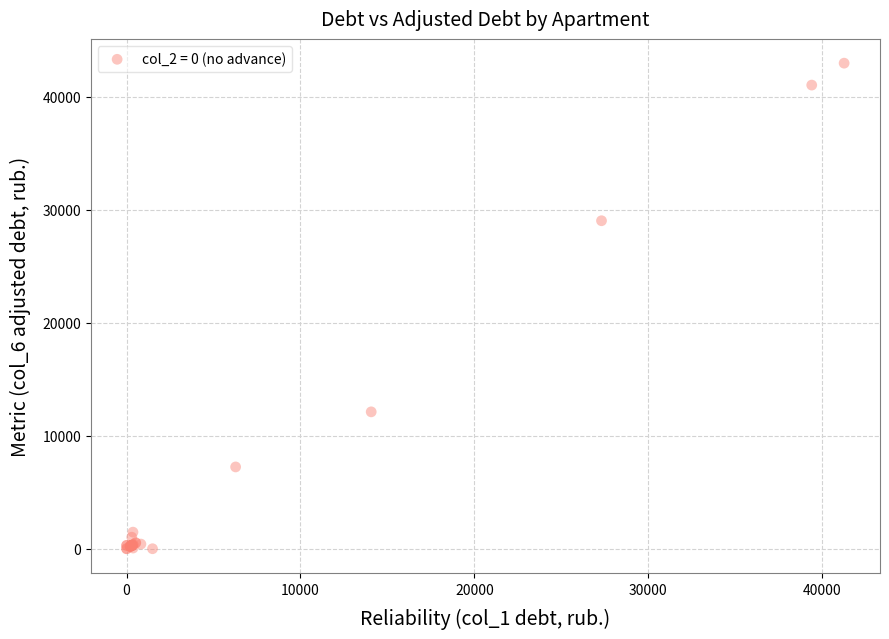

What Y value in the scatter plot is closest to 21496?

29041.8